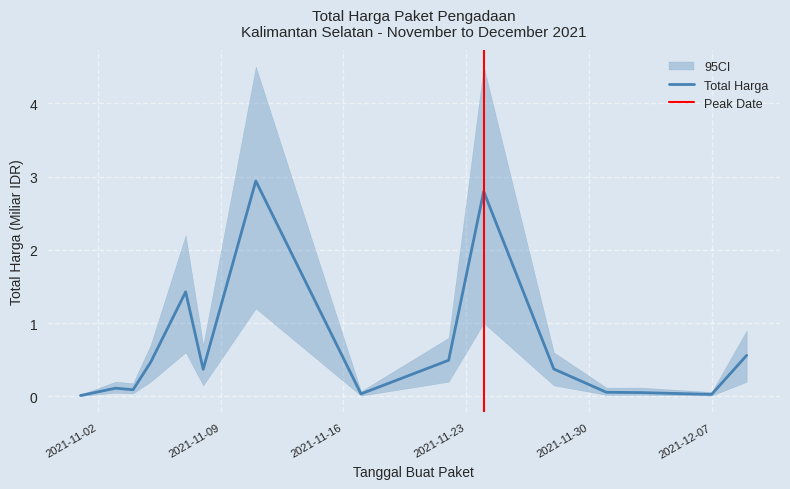

What position from the right is 2021-12-07?

2